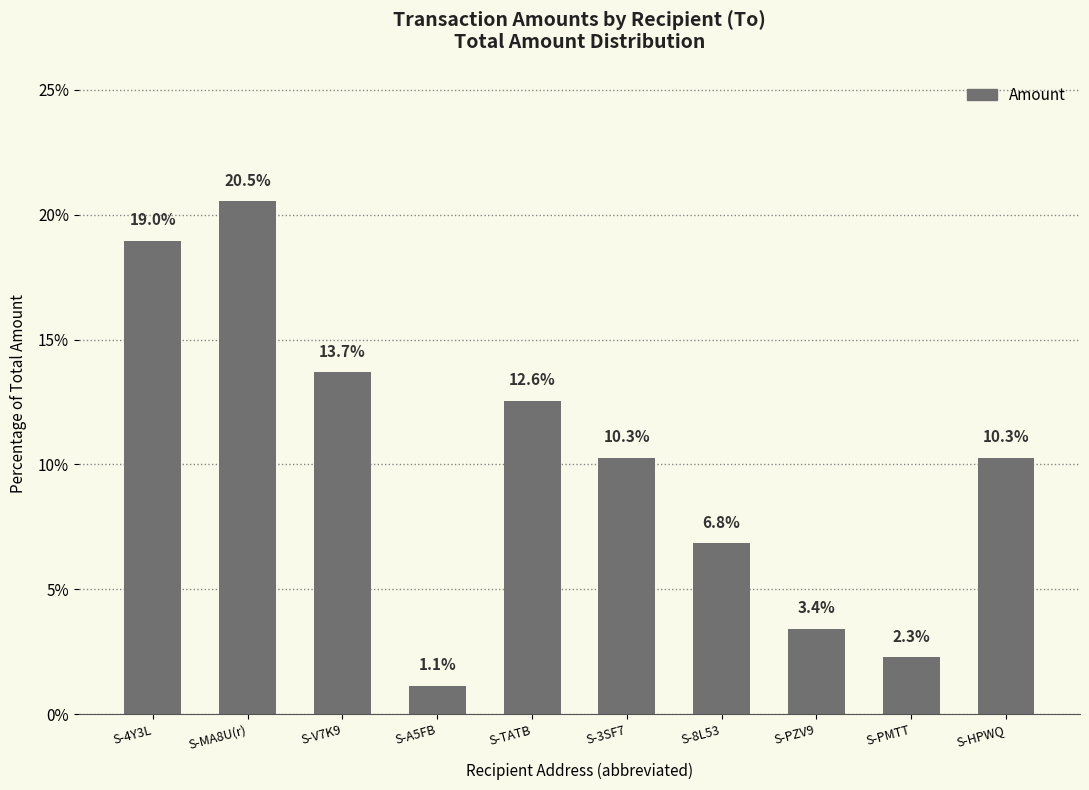

Reading left to right, what are all the values shown in this chart?

S-4Y3L=19.0	S-MA8U(r)=20.5	S-V7K9=13.7	S-A5FB=1.1	S-TATB=12.6	S-3SF7=10.3	S-8L53=6.8	S-PZV9=3.4	S-PMTT=2.3	S-HPWQ=10.3